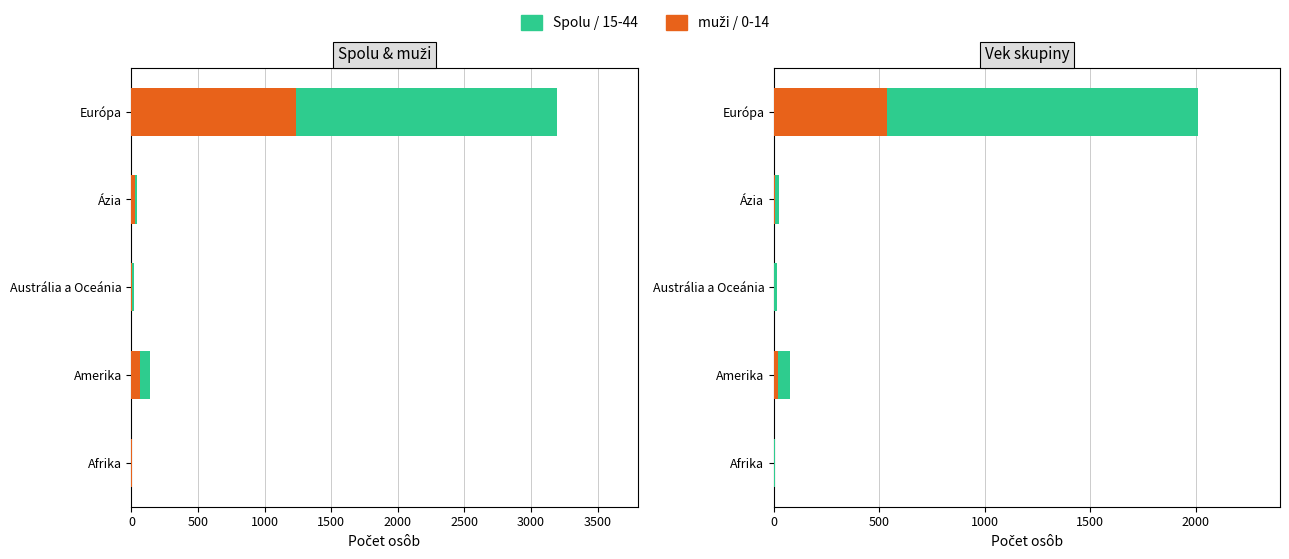

Rank the series by their average value, from highest to lowest.

Spolu, muži